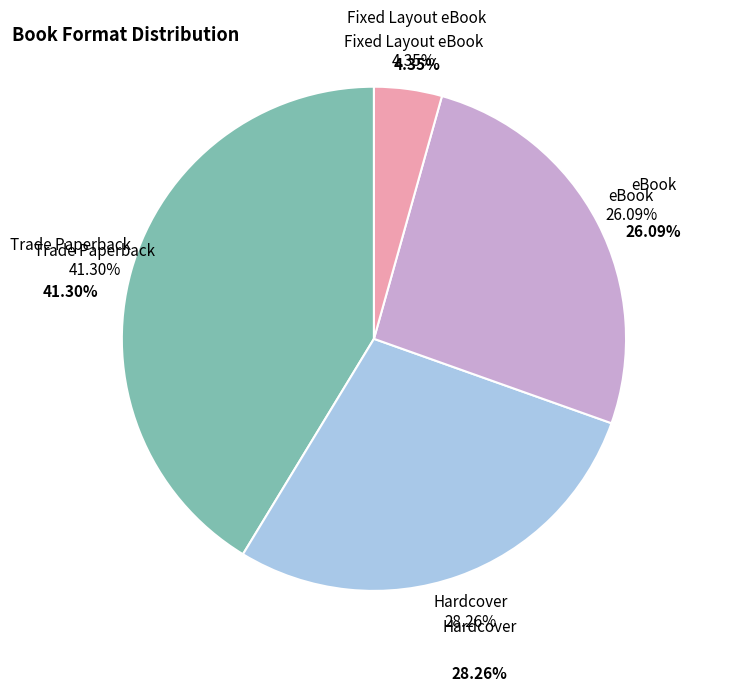

Between Fixed Layout eBook and Hardcover, which is larger?

Hardcover